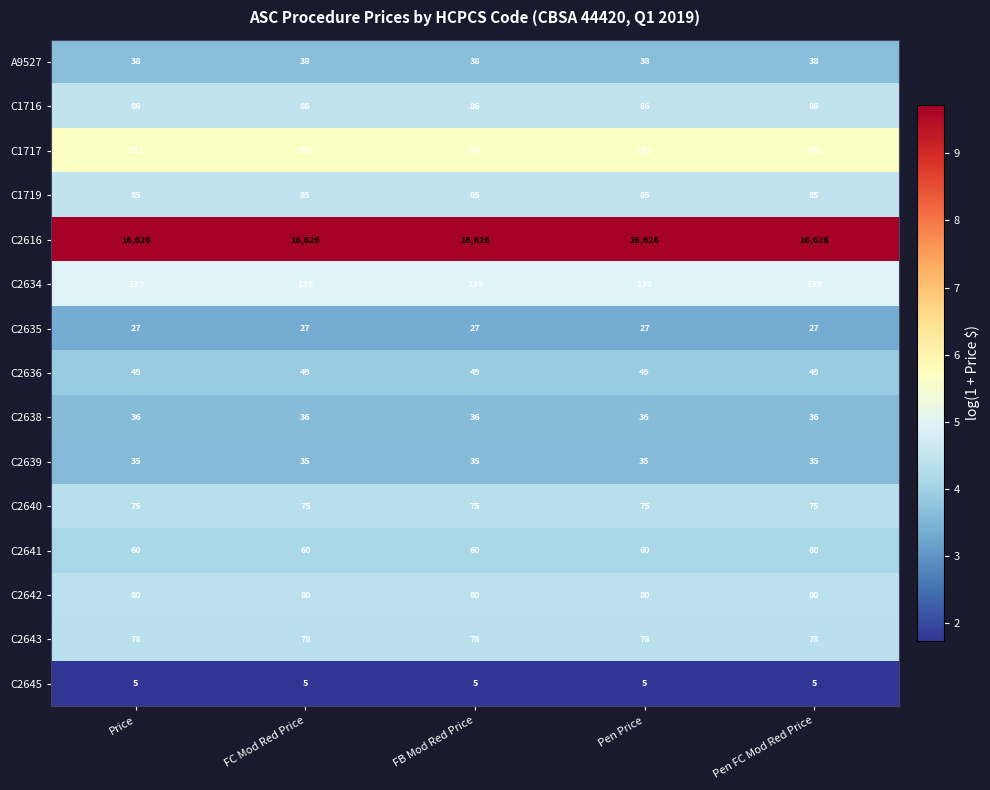

What is the maximum value for C2639?

35